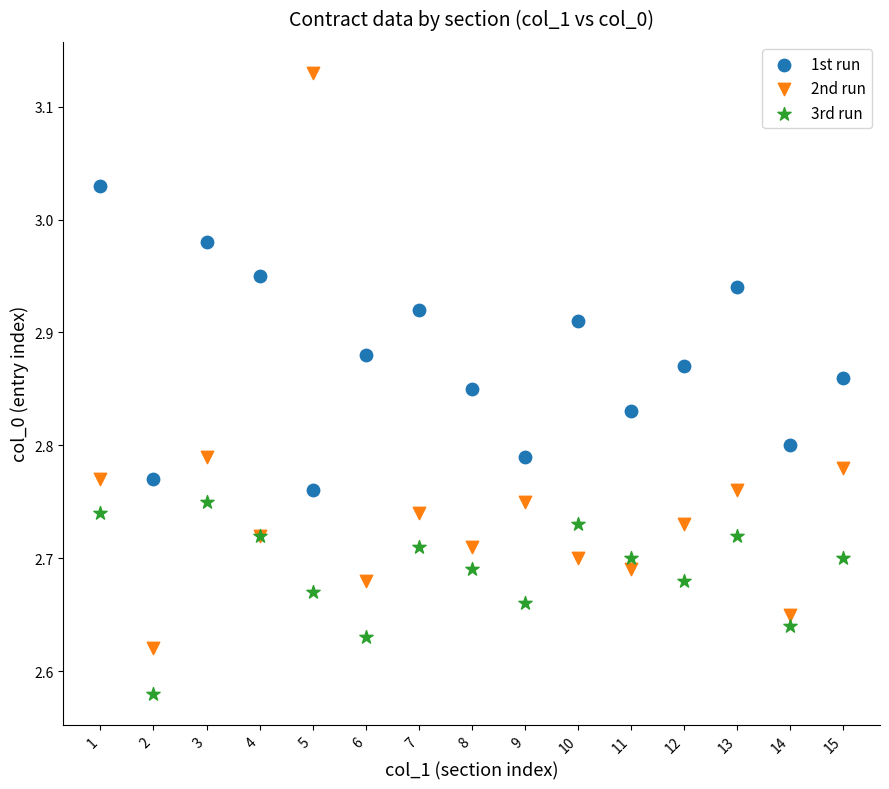

Which series reaches the maximum Y coordinate?

2nd run